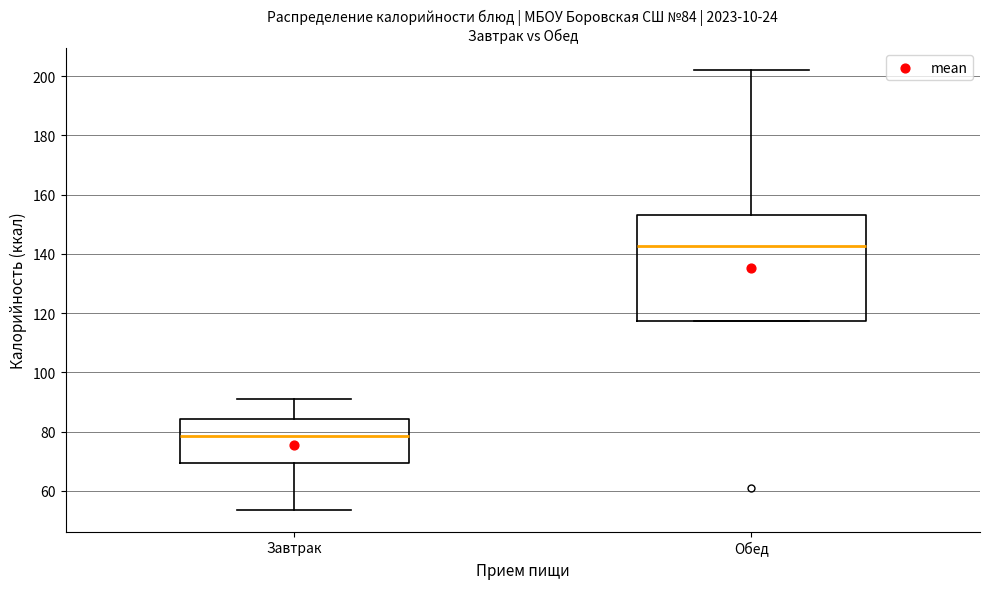

Which box has the highest median line?

Обед